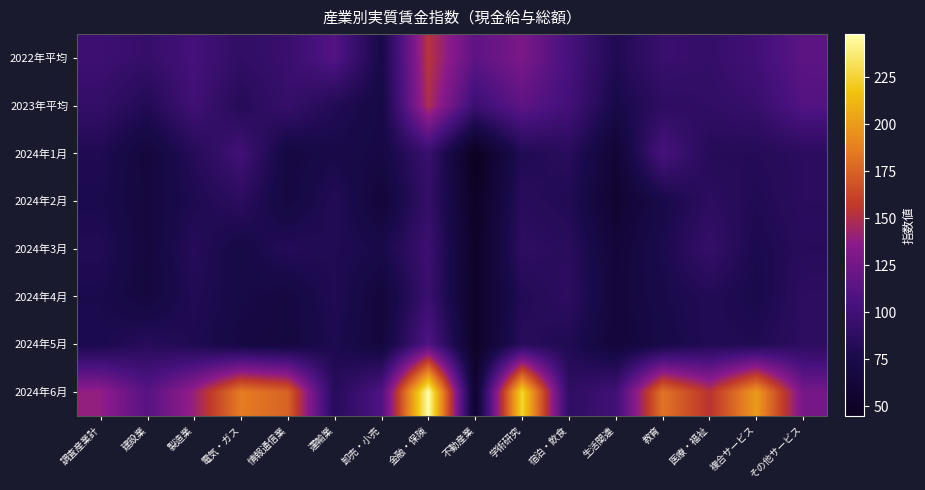

Reading left to right, transcribe all the data shown in this chart.

2022年平均: 調査産業計=97.4	建設業=93.2	製造業=102.6	電気・ガス=90.5	情報通信業=95.1	運輸業=110.6	卸売・小売=73.7	金融・保険=153.4	不動産業=115.2	学術研究=128.8	宿泊・飲食=104.3	生活関連=79.8	教育=95.4	医療・福祉=92.4	複合サービス=100.9	その他サービス=114.5
2023年平均: 調査産業計=92.0	建設業=81.2	製造業=99.9	電気・ガス=82.8	情報通信業=94.0	運輸業=81.2	卸売・小売=71.1	金融・保険=149.5	不動産業=97.4	学術研究=115.7	宿泊・飲食=101.3	生活関連=74.2	教育=87.9	医療・福祉=90.5	複合サービス=94.2	その他サービス=110.2
2024年1月: 調査産業計=79.9	建設業=65.7	製造業=82.7	電気・ガス=100.6	情報通信業=68.9	運輸業=74.4	卸売・小売=70.6	金融・保険=95.3	不動産業=45.0	学術研究=80.2	宿泊・飲食=85.1	生活関連=59.7	教育=104.8	医療・福祉=82.7	複合サービス=82.7	その他サービス=86.3
2024年2月: 調査産業計=76.3	建設業=67.1	製造業=78.6	電気・ガス=86.8	情報通信業=68.7	運輸業=81.9	卸売・小売=63.4	金融・保険=92.6	不動産業=48.3	学術研究=85.0	宿泊・飲食=80.2	生活関連=57.1	教育=74.4	医療・福祉=87.2	複合サービス=80.4	その他サービス=86.3
2024年3月: 調査産業計=81.2	建設業=66.5	製造業=83.4	電気・ガス=72.1	情報通信業=82.8	運輸業=80.0	卸売・小売=74.9	金融・保険=97.0	不動産業=50.6	学術研究=88.0	宿泊・飲食=85.5	生活関連=62.8	教育=76.8	医療・福祉=93.2	複合サービス=76.6	その他サービス=84.9
2024年4月: 調査産業計=76.3	建設業=67.3	製造業=80.8	電気・ガス=72.5	情報通信業=68.4	運輸業=80.5	卸売・小売=64.4	金融・保険=95.7	不動産業=51.5	学術研究=81.0	宿泊・飲食=87.7	生活関連=63.8	教育=75.0	医療・福祉=81.5	複合サービス=75.2	その他サービス=87.3
2024年5月: 調査産業計=76.5	建設業=84.2	製造業=78.9	電気・ガス=69.8	情報通信業=67.7	運輸業=78.2	卸売・小売=65.1	金融・保険=109.6	不動産業=51.0	学術研究=84.8	宿泊・飲食=79.5	生活関連=63.7	教育=72.7	医療・福祉=80.9	複合サービス=80.0	その他サービス=87.5
2024年6月: 調査産業計=139.1	建設業=112.2	製造業=141.1	電気・ガス=186.5	情報通信業=175.3	運輸業=83.8	卸売・小売=108.6	金融・保険=248.0	不動産業=55.8	学術研究=226.3	宿泊・飲食=89.3	生活関連=99.9	教育=182.9	医療・福祉=153.4	複合サービス=199.5	その他サービス=126.8